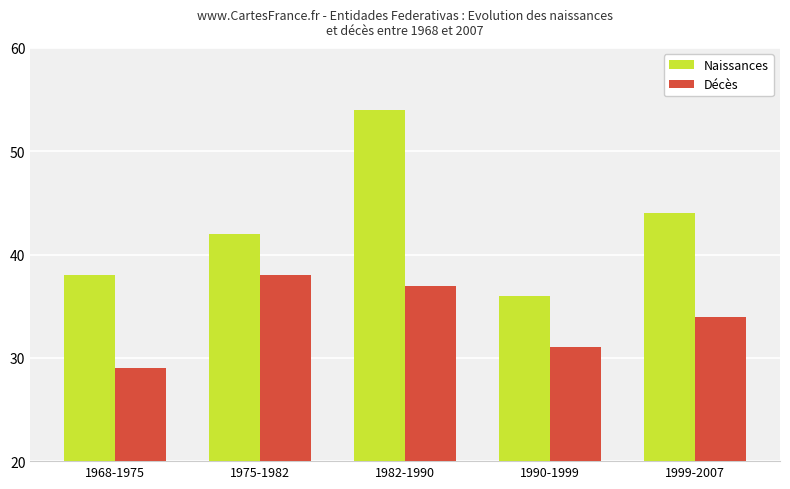

Reading right to left, what are all the values shown in this chart?

Naissances: 44	36	54	42	38
Décès: 34	31	37	38	29